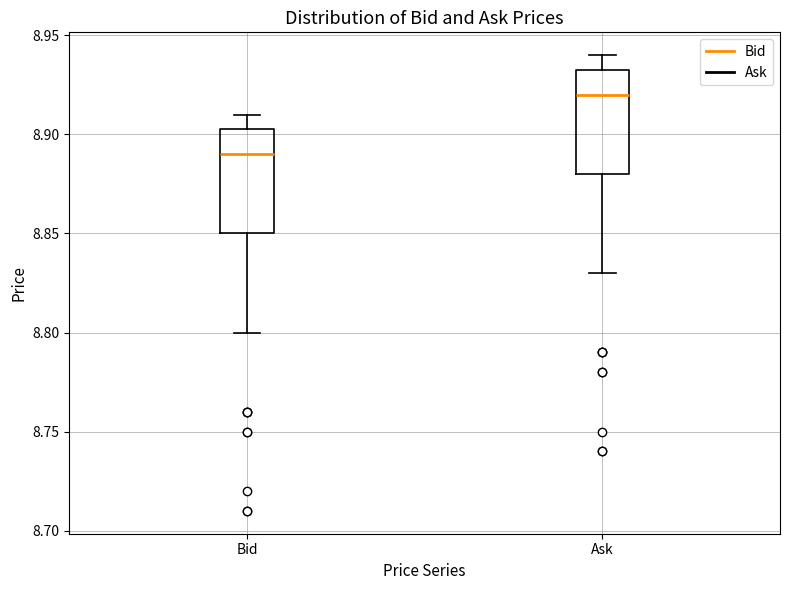

Reading left to right, transcribe this box plot: for each box, give where its median line is, the range the box spans, and where its two whiskers end, as read against the y-axis. The values are not printed on the chart, so give them approximately, as read against the axis.

Bid: median 8.890, box 8.850 to 8.905, whiskers 8.800 to 8.910
Ask: median 8.920, box 8.880 to 8.935, whiskers 8.830 to 8.940